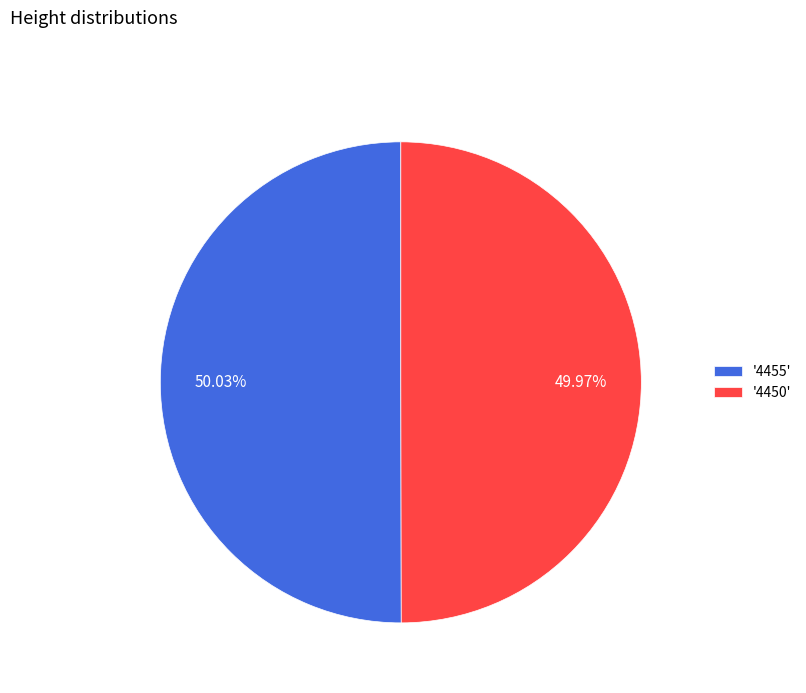

Is the sum of '4455' and '4450' greater than half?

Yes